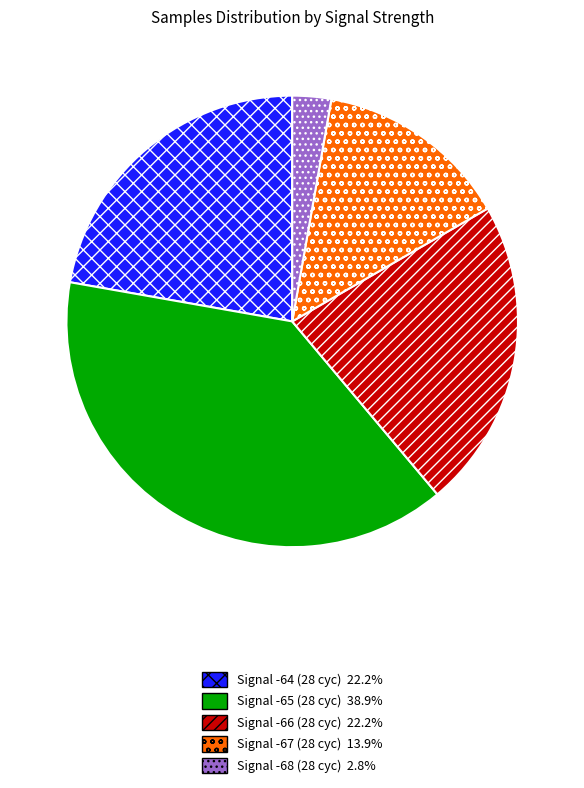

Count the number of slices in the pie.

5